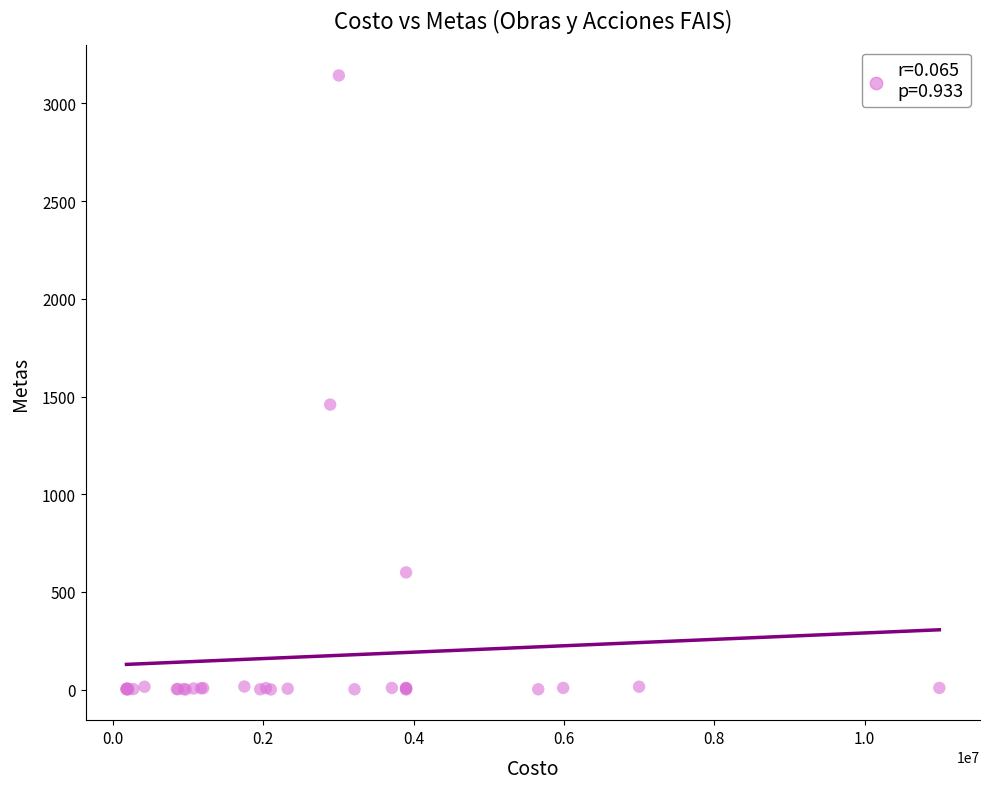

What Y value in the scatter plot is closest to 1572?

1459.0